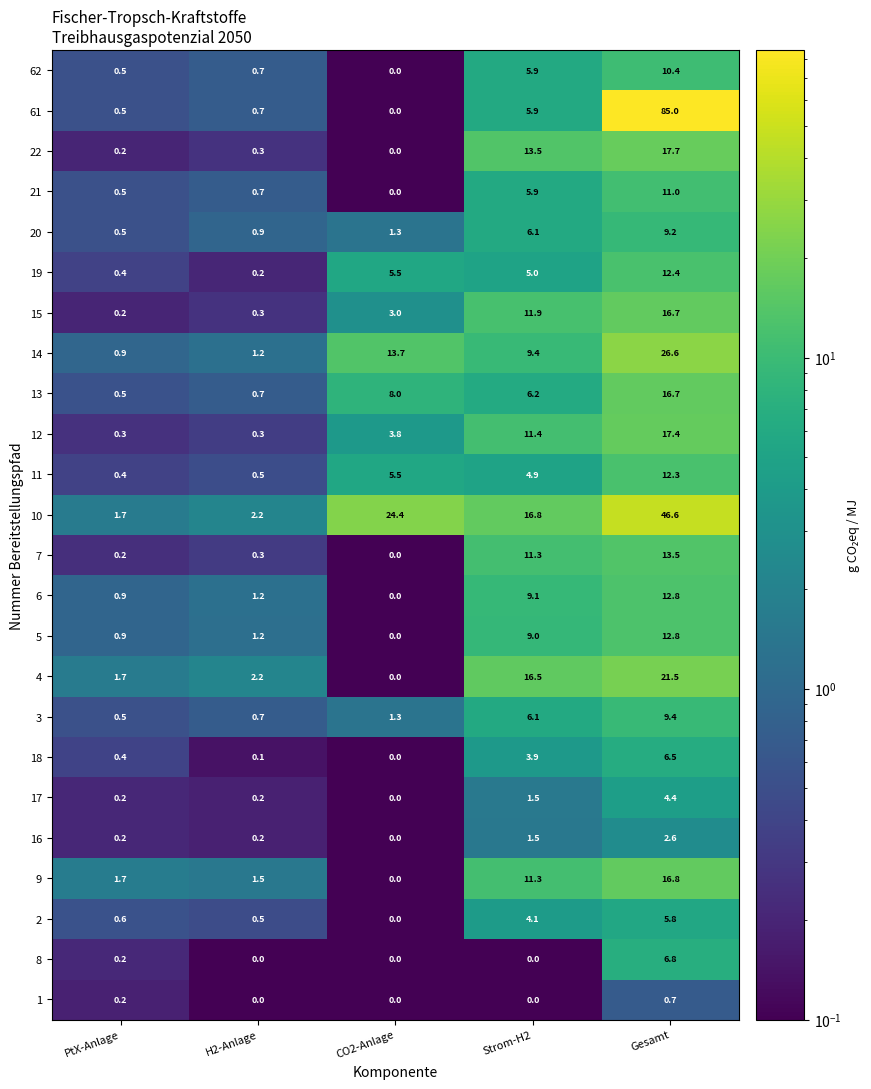

Rank the categories by 11 value from highest to lowest.

Gesamt, CO2-Anlage, Strom-H2, H2-Anlage, PtX-Anlage